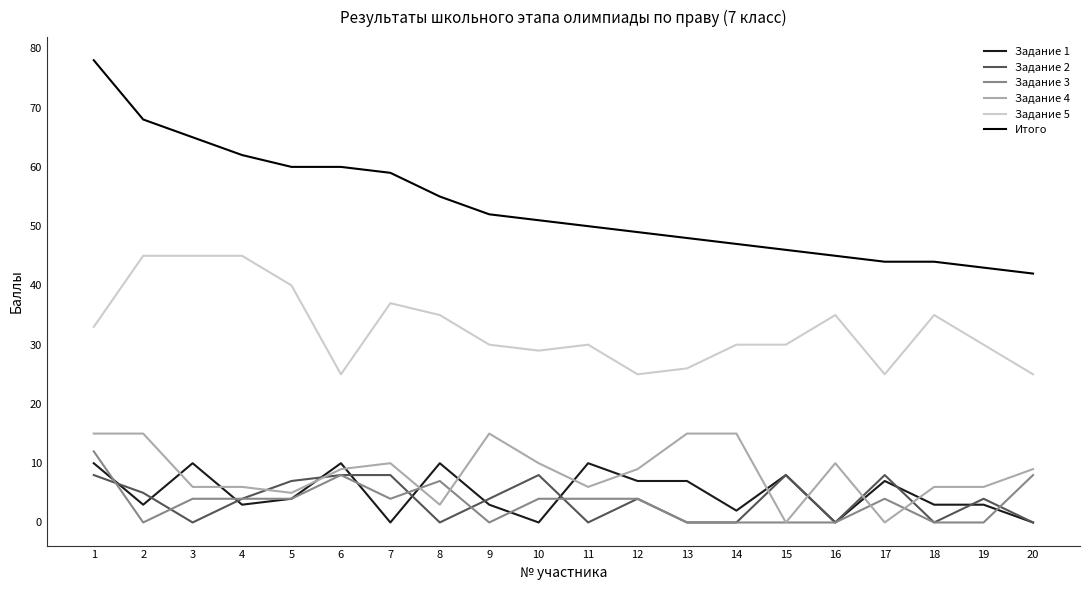

What is the spread (max minus min) of values at 16?

45